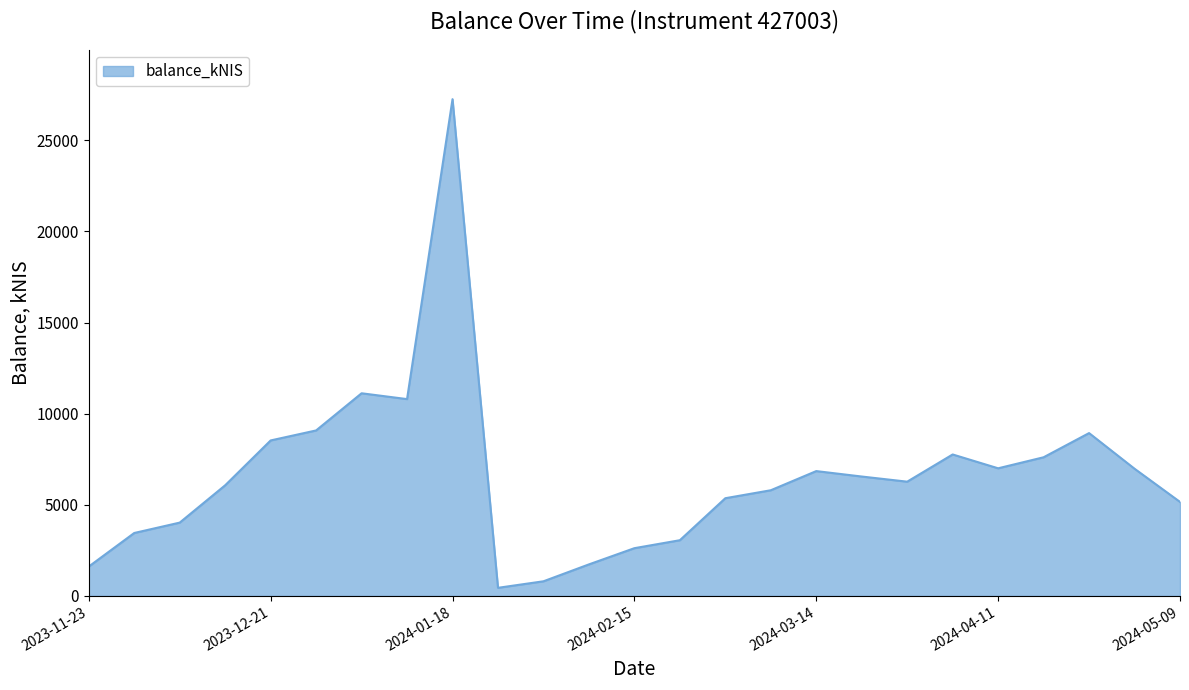

What is the difference between the maximum and minimum values?

26811.2